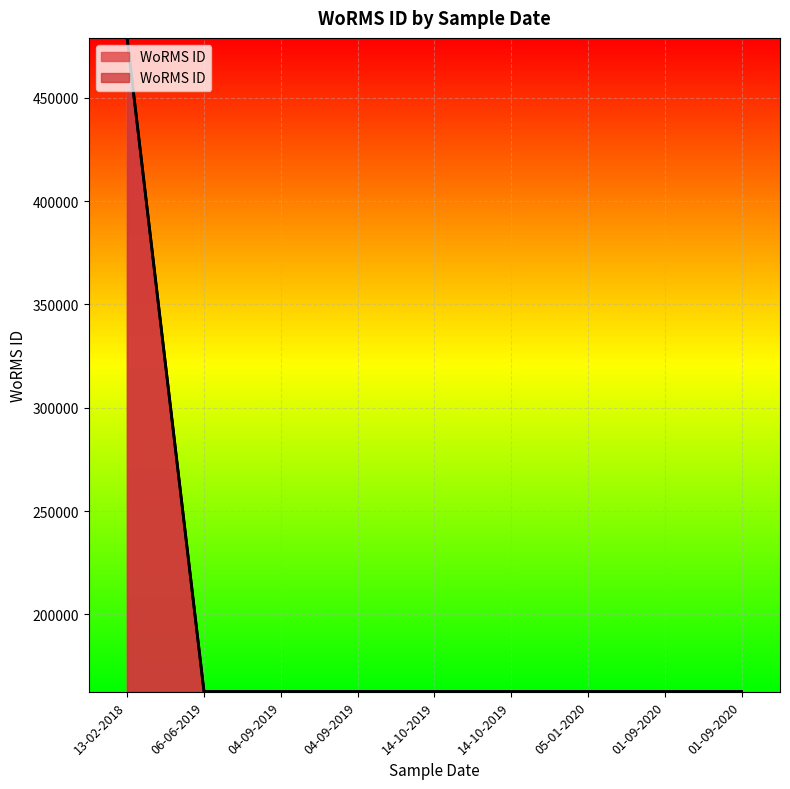

How many series are shown in this chart?

1